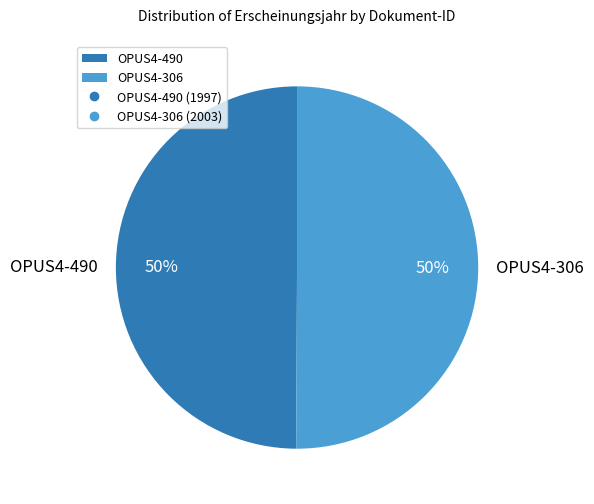

True or false: OPUS4-306 accounts for 50% of the total.

True